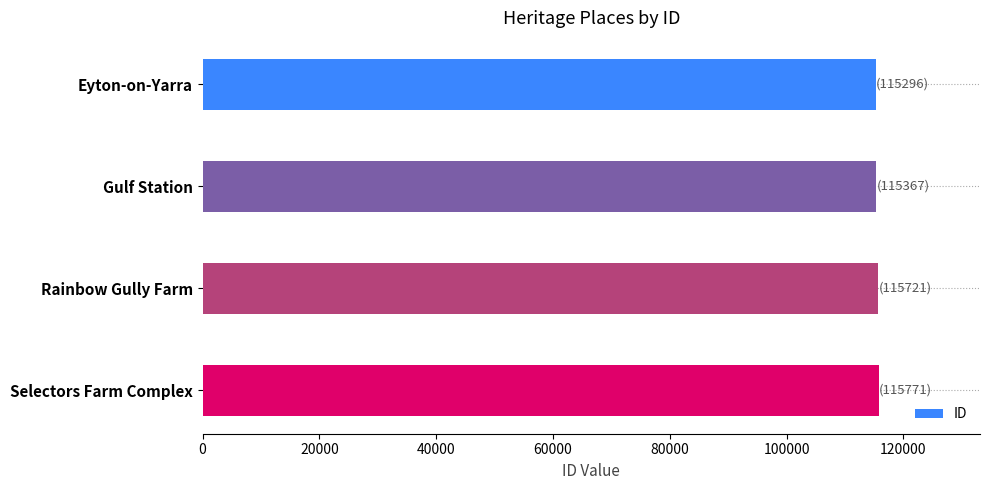

What is the ratio of the value at Selectors Farm Complex to the value at Eyton-on-Yarra?

1.0